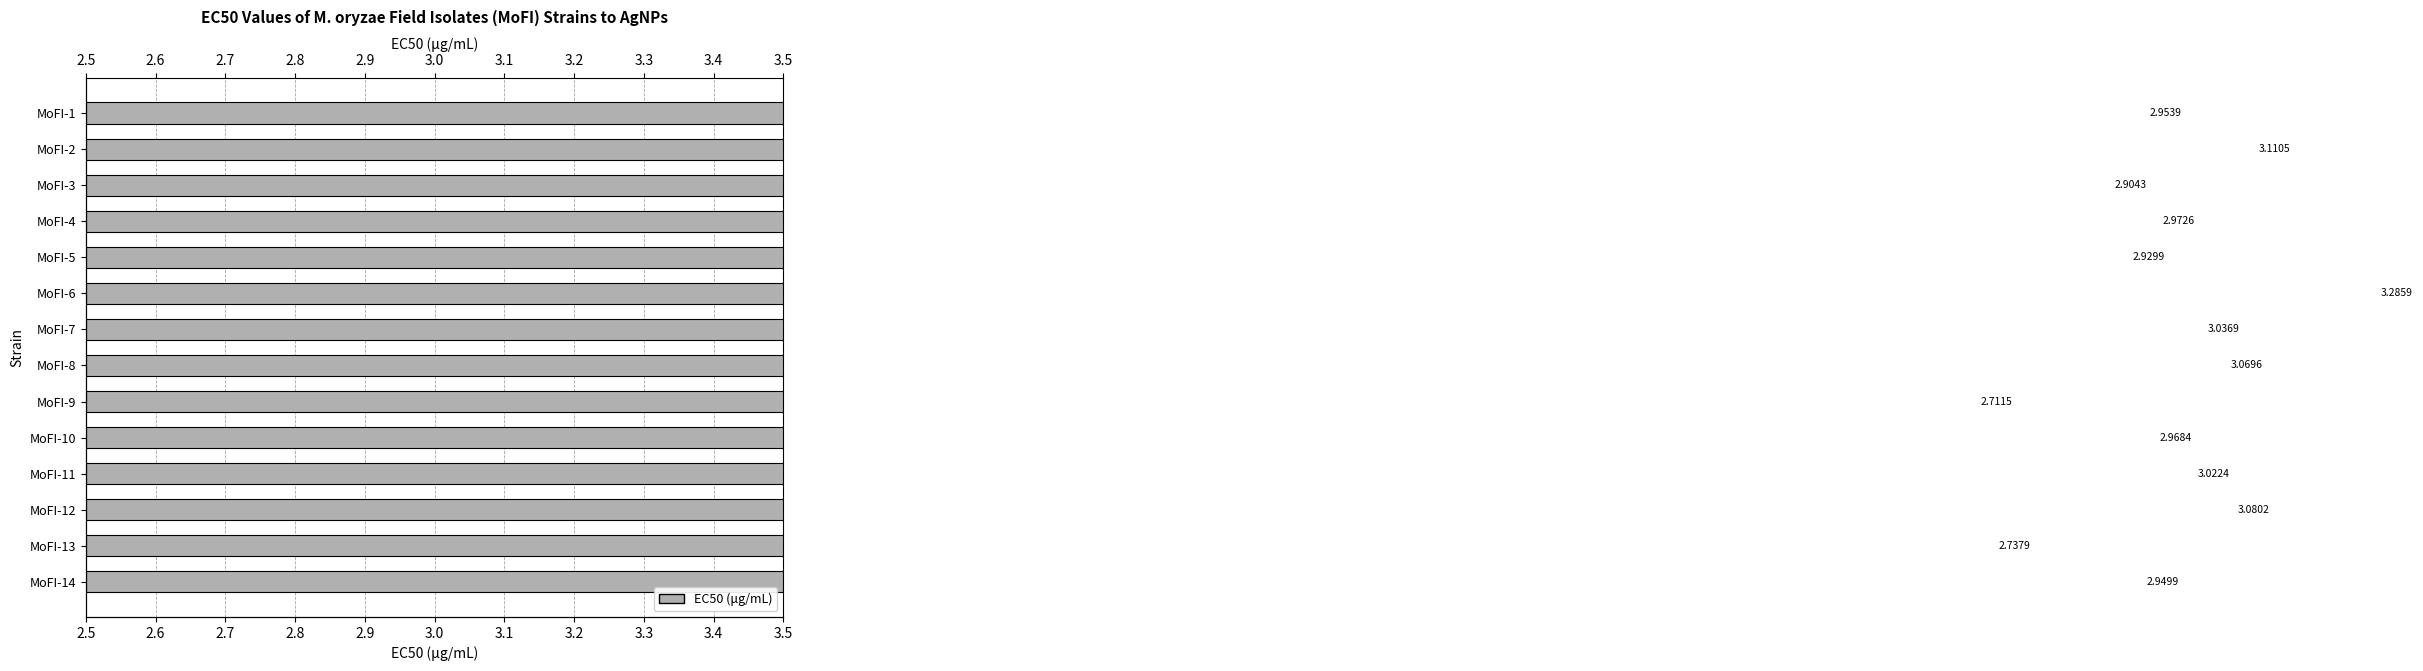

Reading left to right, transcribe all the data shown in this chart.

3.0	3.1	2.9	3.0	2.9	3.3	3.0	3.1	2.7	3.0	3.0	3.1	2.7	2.9